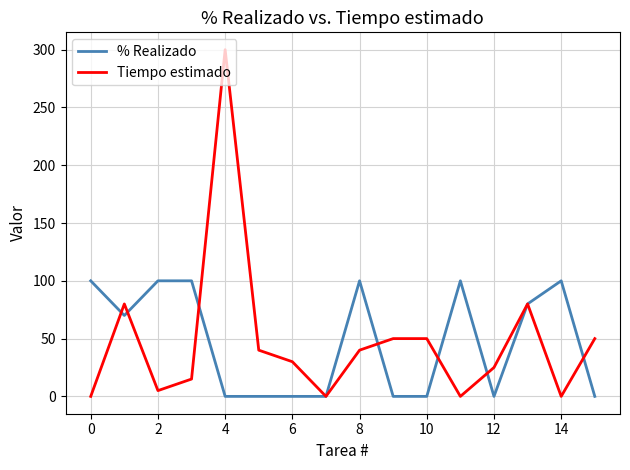

What is the maximum value for Tiempo estimado?

300